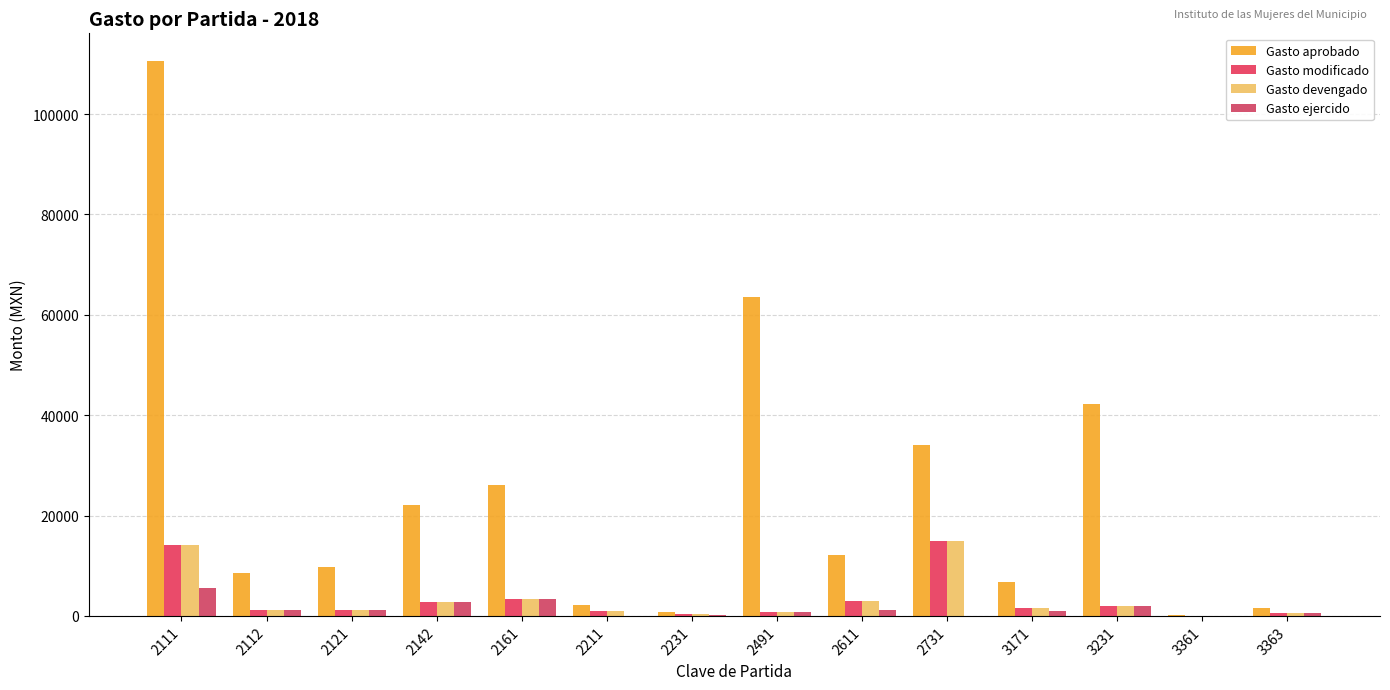

True or false: Gasto aprobado has a value of 34630.2 at 2161.

False